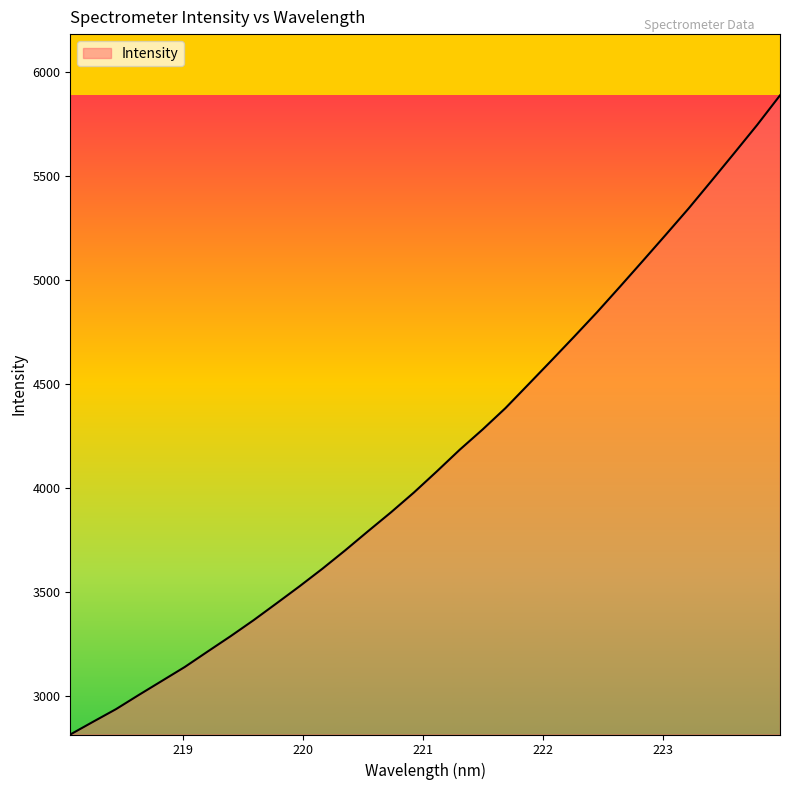

What is the minimum value shown in the chart?

2815.7